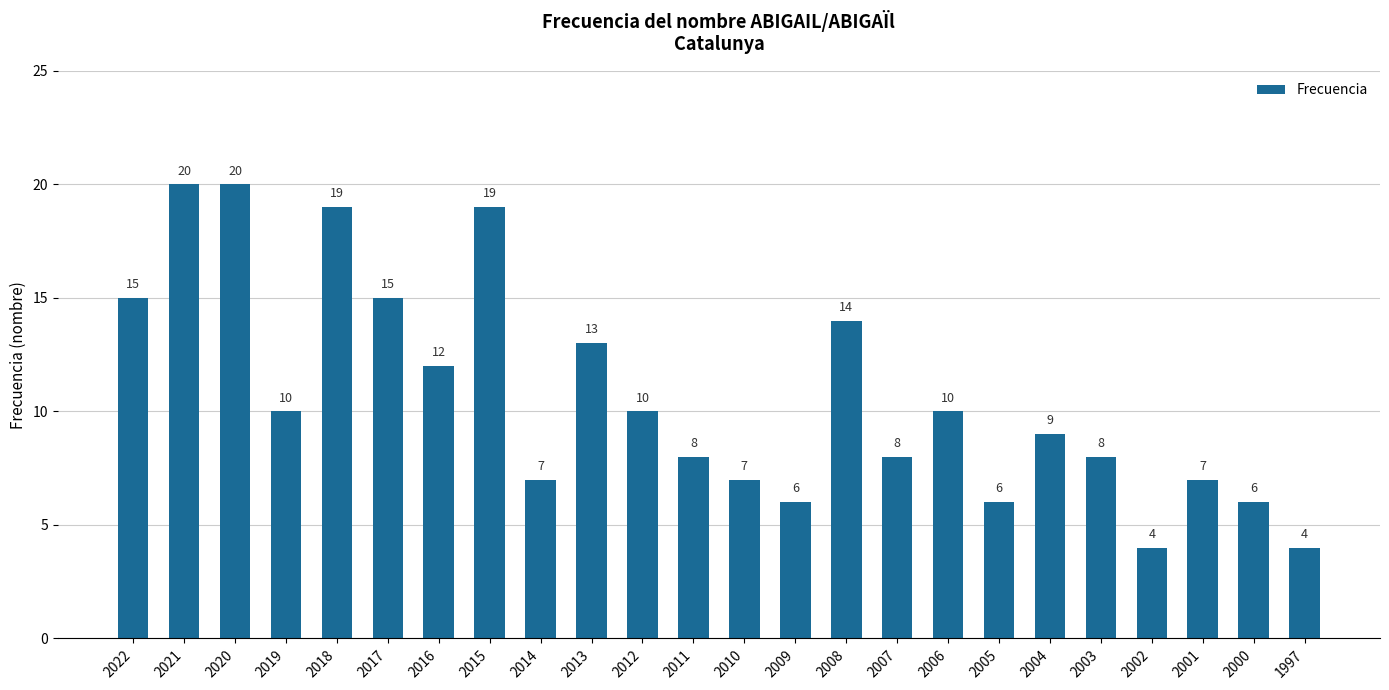

What is the value of the 14th bar from the left?

6